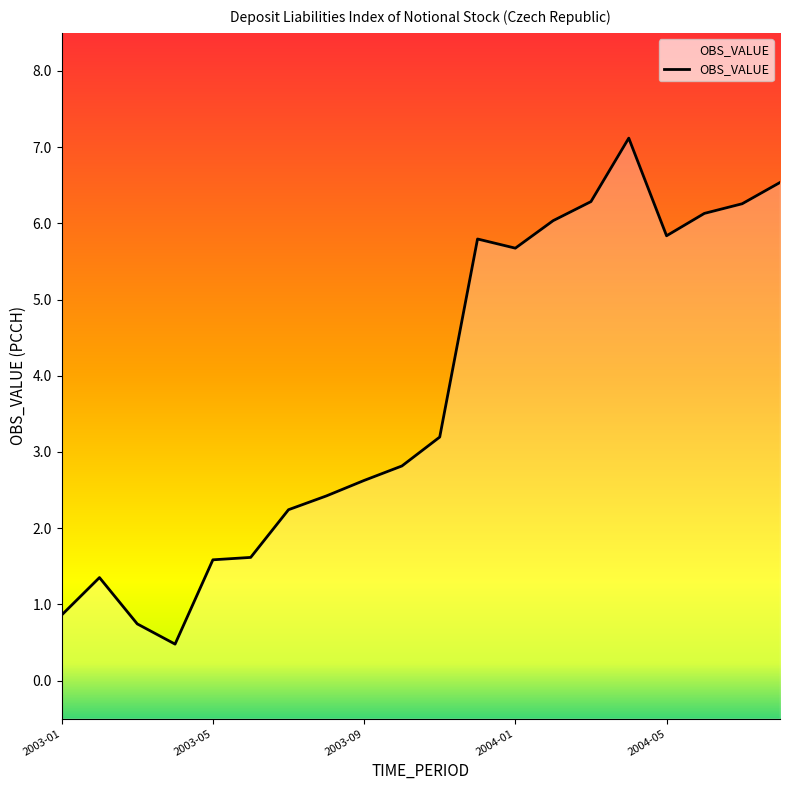

The chart shows a value of 10.5 at 2004-08. True or false?

False